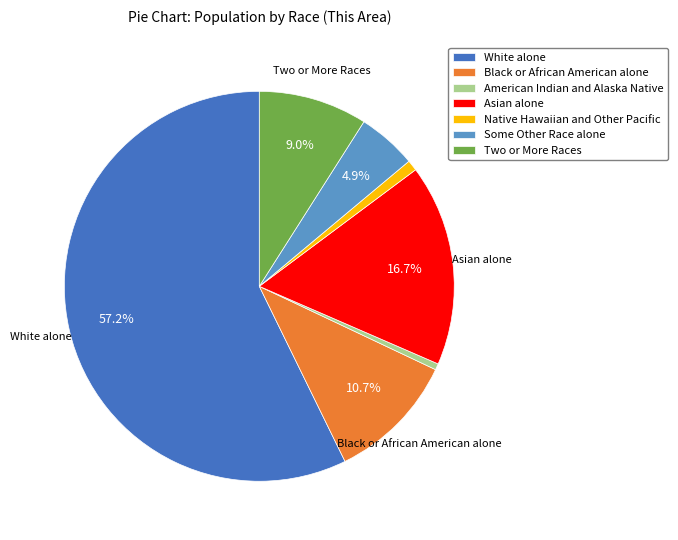

Is the sum of Some Other Race alone and Asian alone greater than half?

No